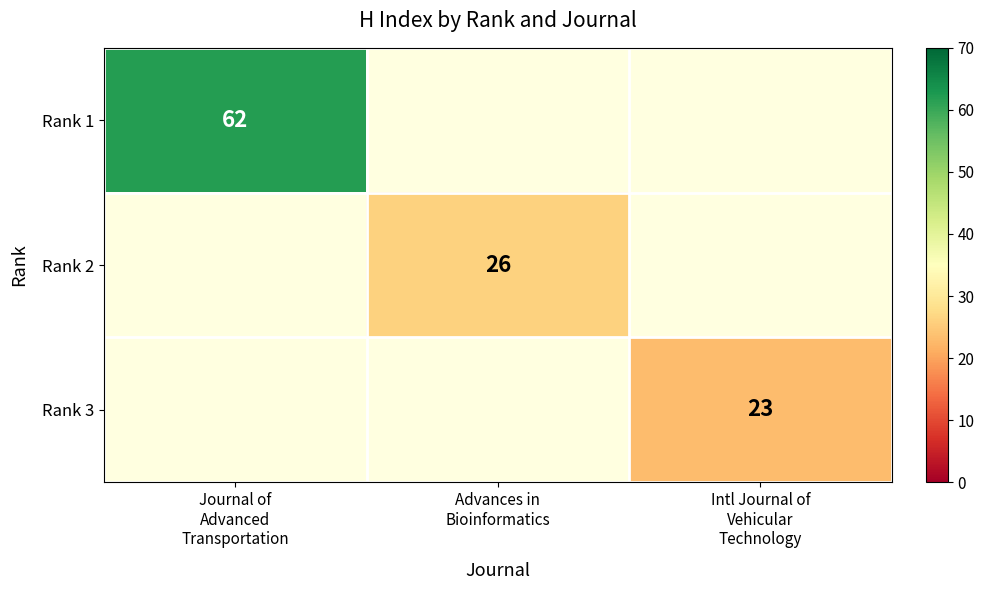

At which category does the chart reach its minimum across all series?

Intl Journal of
Vehicular
Technology